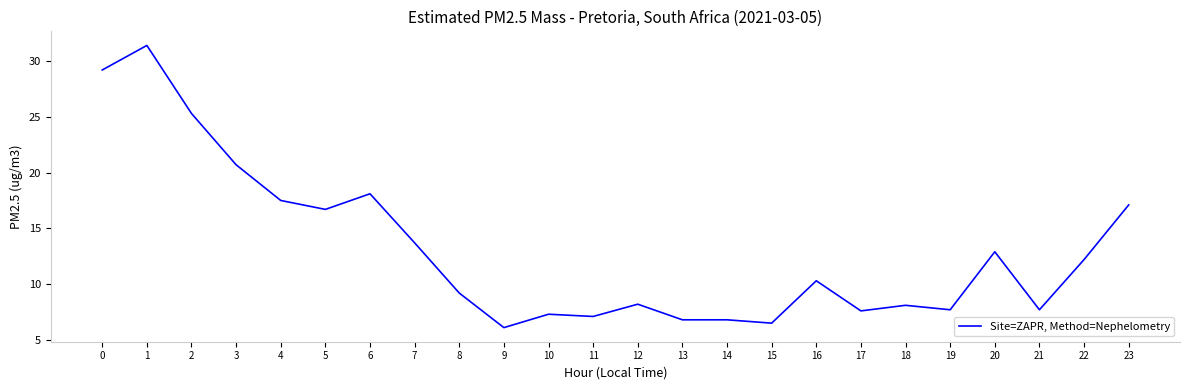

Is it true that the value at 19 is 1.8?

False